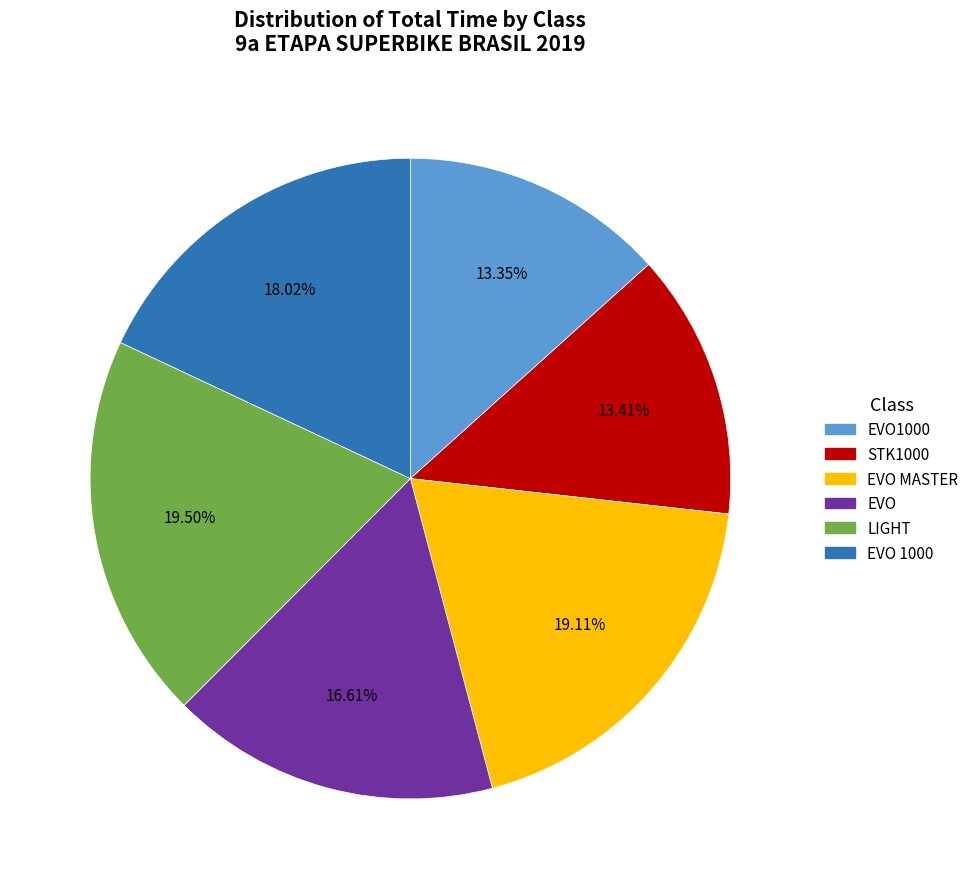

Is there a majority slice in this chart?

No